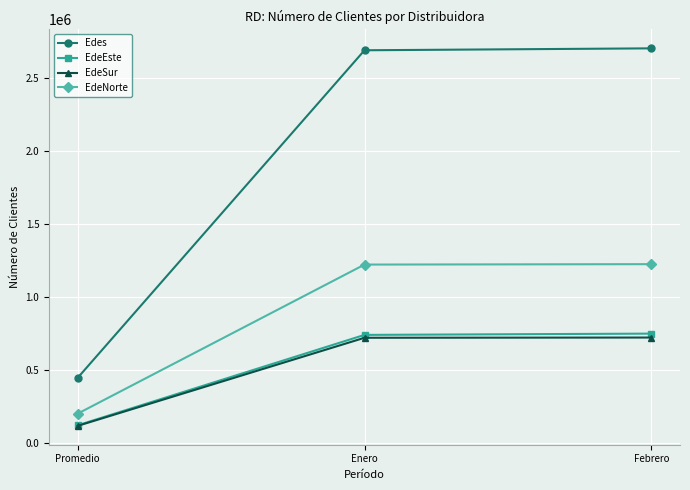

What is the approximate value of Edes at Promedio?

449539